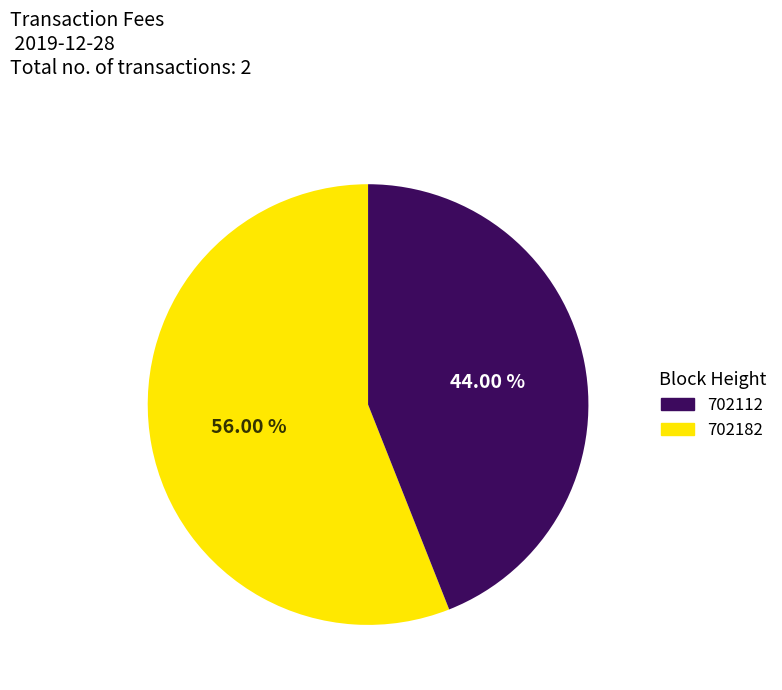

Rank the categories by value from highest to lowest.

702182, 702112